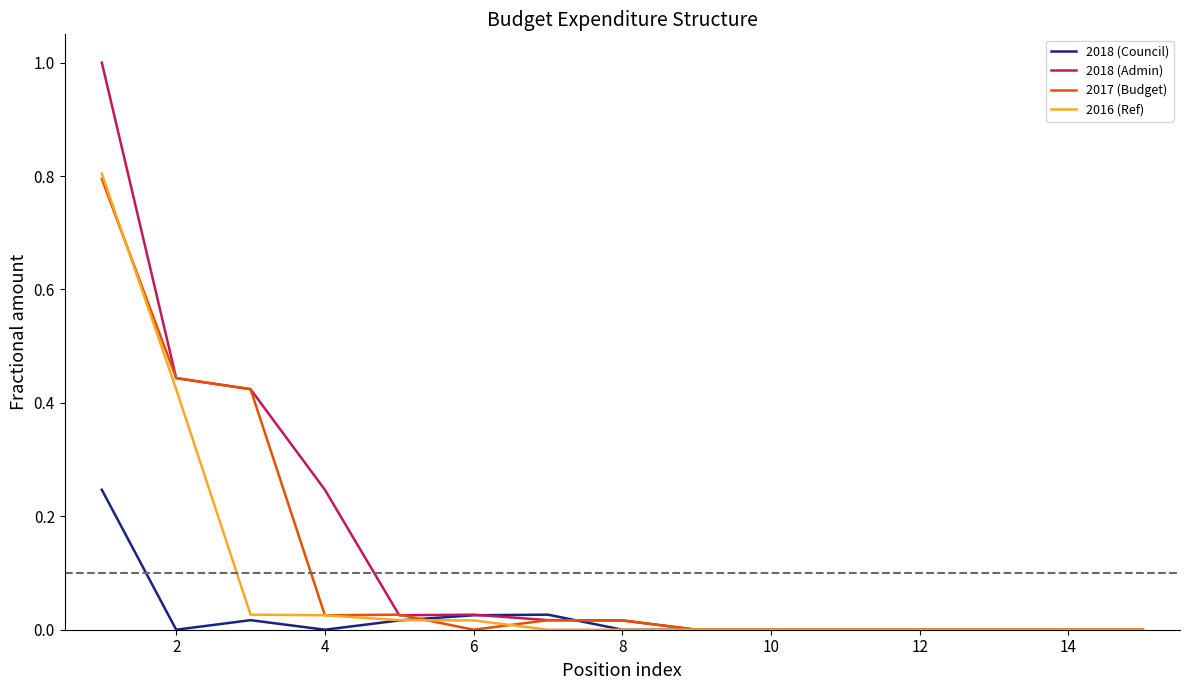

Which series has the widest spread of values?

2018 (Admin)